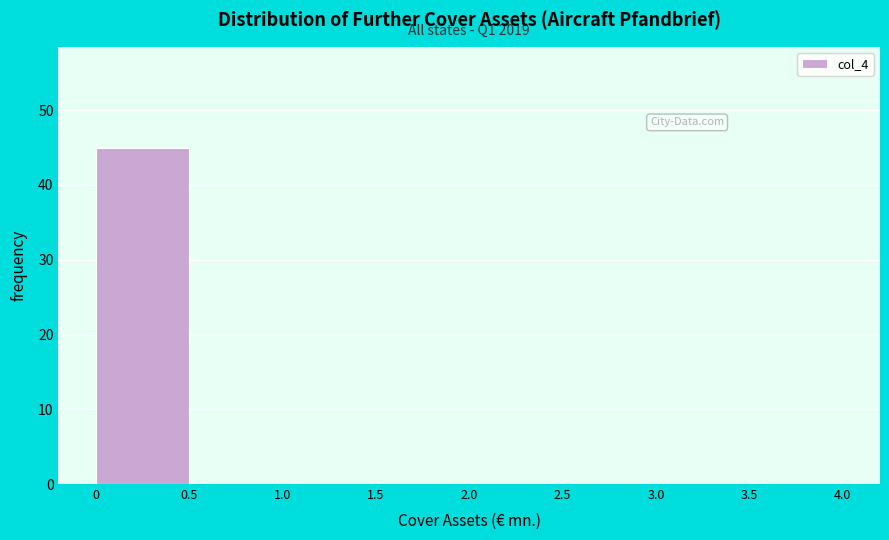

Over which range of the x-axis is the bar tallest?

0 to 0.5